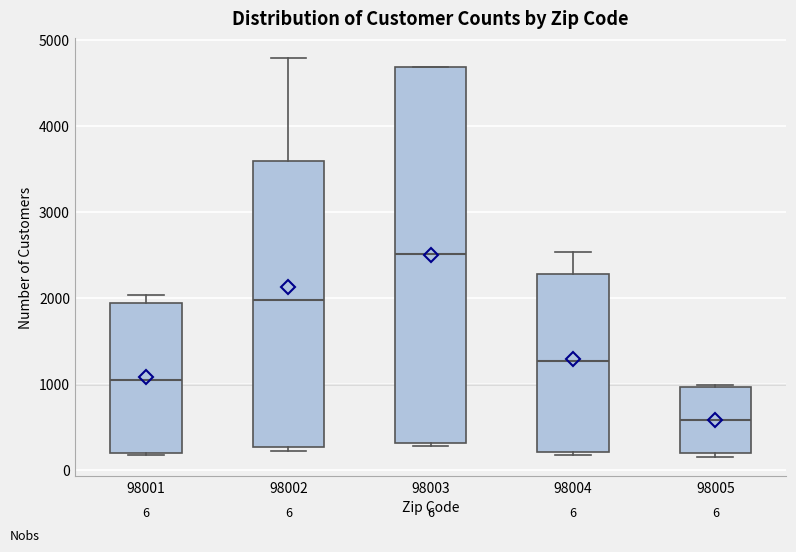

Which box has the lowest median line?

98005